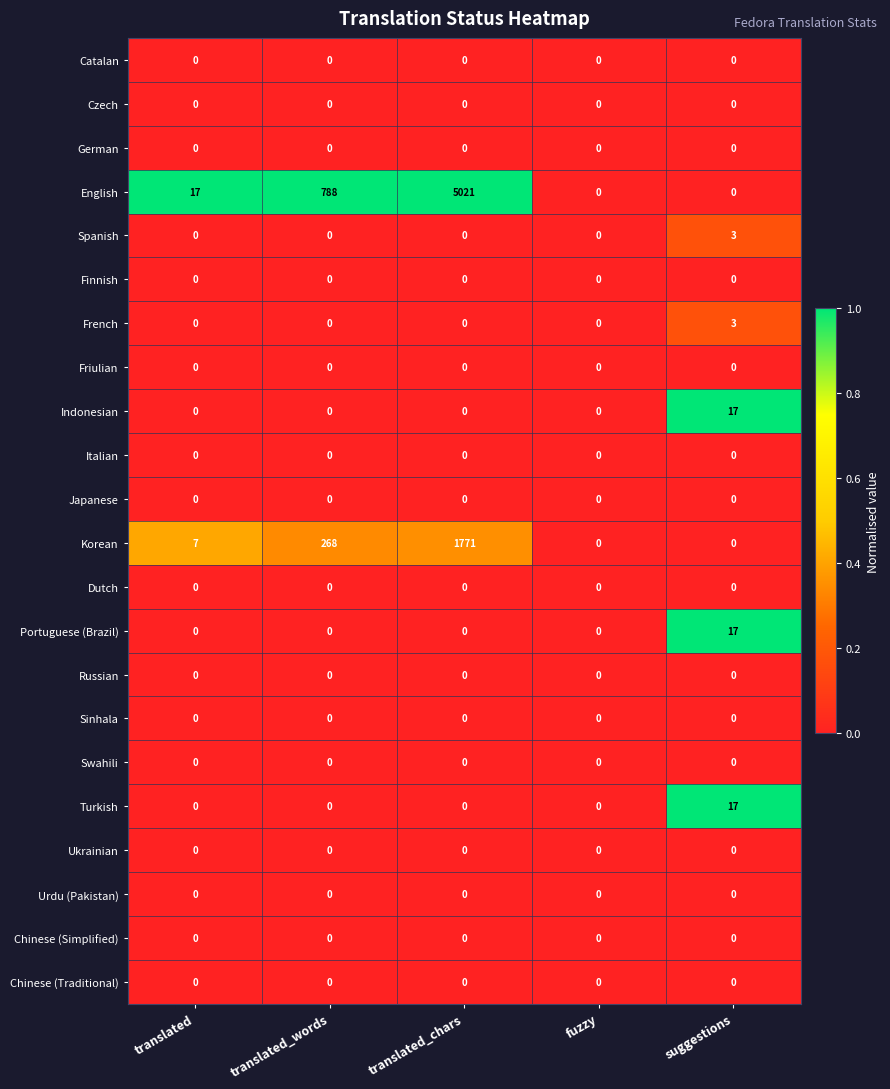

What is the spread (max minus min) of values at suggestions?

17